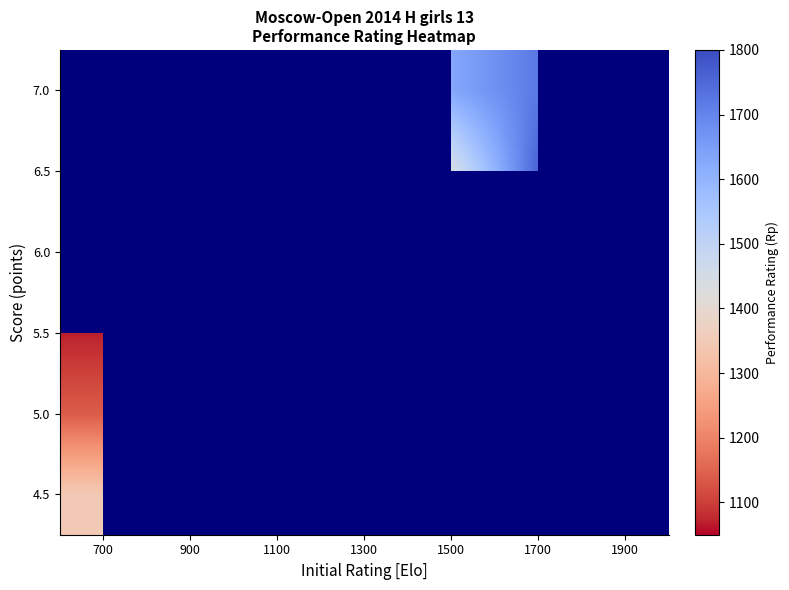

At 1900, list the series in order from smallest to largest.

4.5, 5.0, 5.5, 6.0, 6.5, 7.0